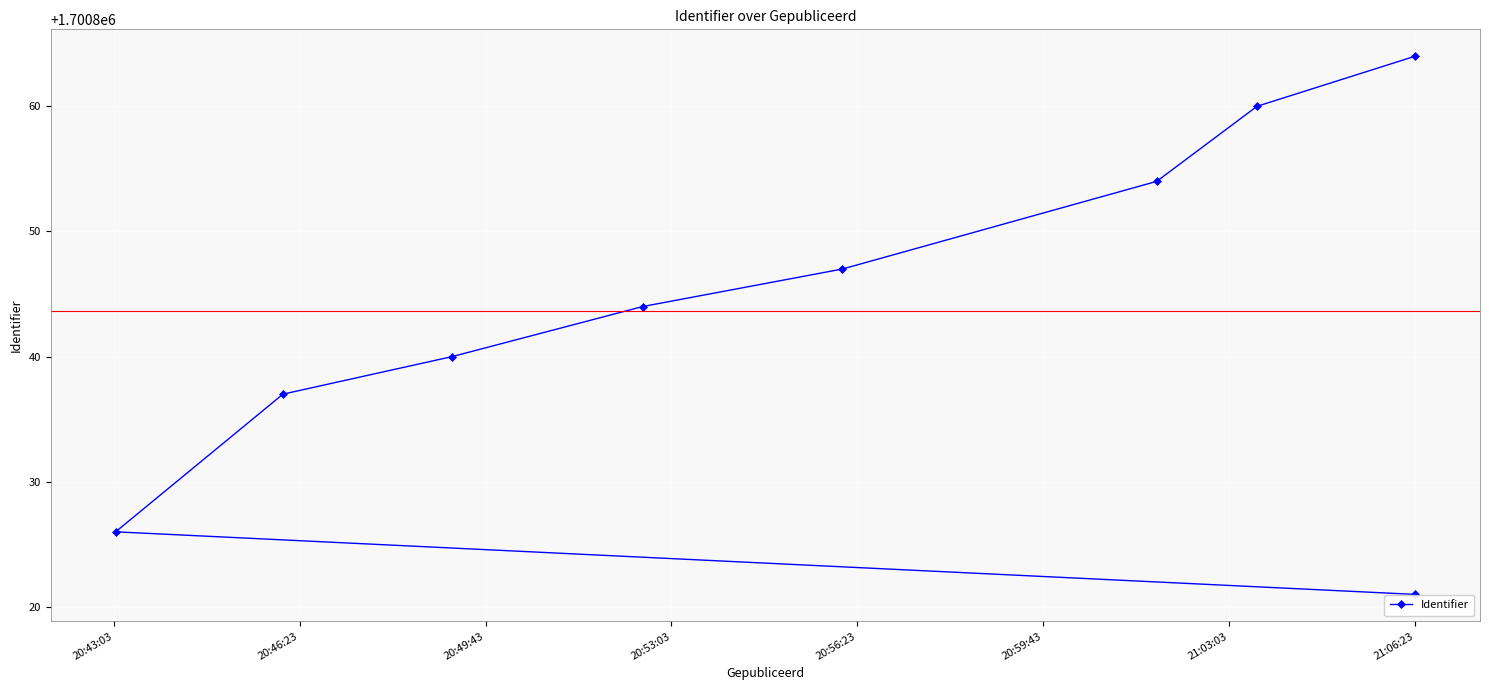

True or false: there are more than 0 points higher than both neighbors.

False